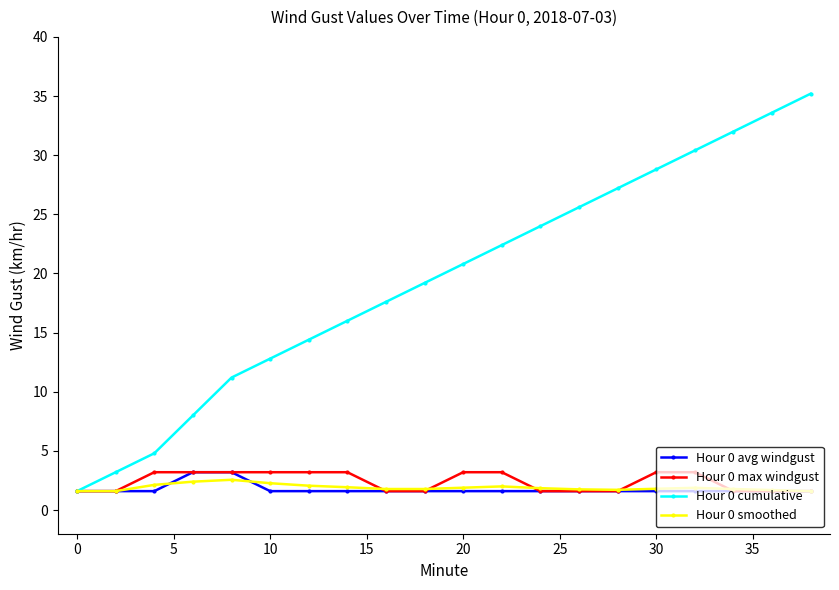

Which series has the largest range (max minus min)?

Hour 0 cumulative